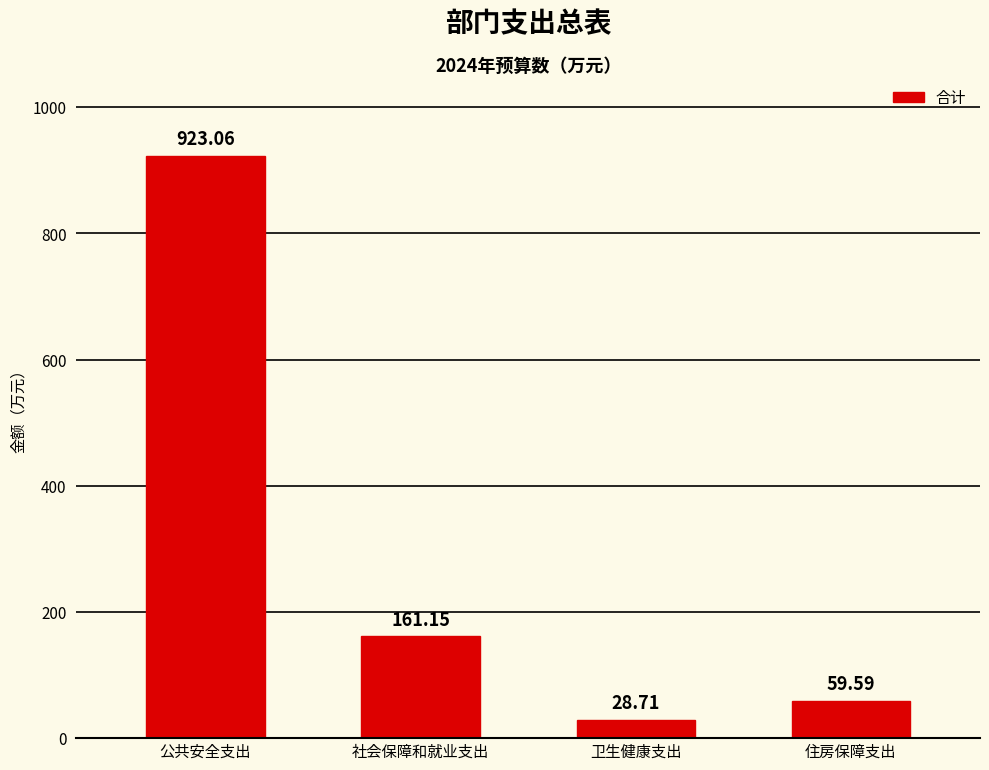

Reading left to right, list all the values displayed in this chart.

923.1	161.2	28.7	59.6